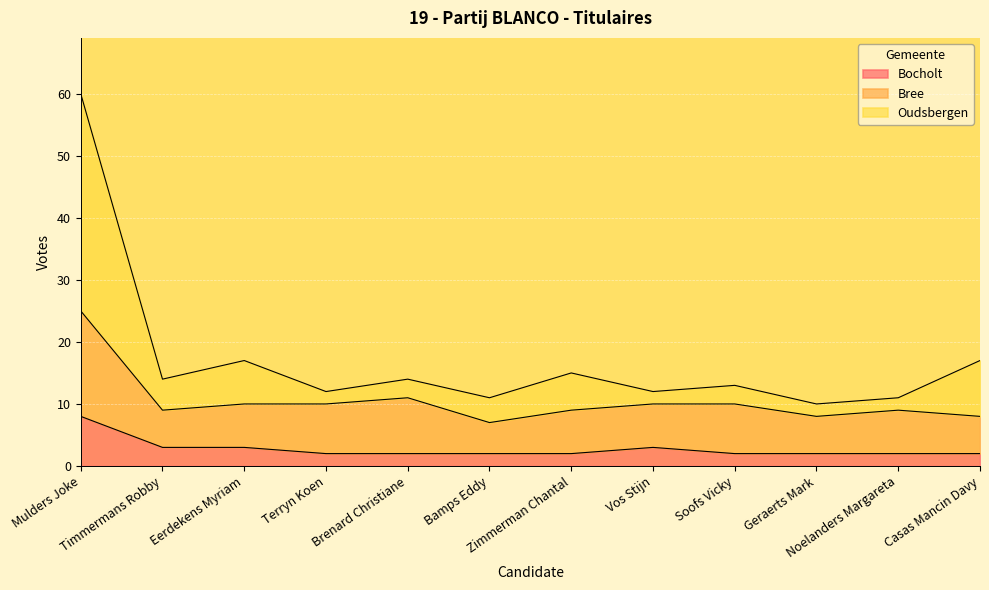

Reading left to right, extract all data points from this chart.

Bocholt: 8	3	3	2	2	2	2	3	2	2	2	2
Bree: 25	9	10	10	11	7	9	10	10	8	9	8
Oudsbergen: 60	14	17	12	14	11	15	12	13	10	11	17